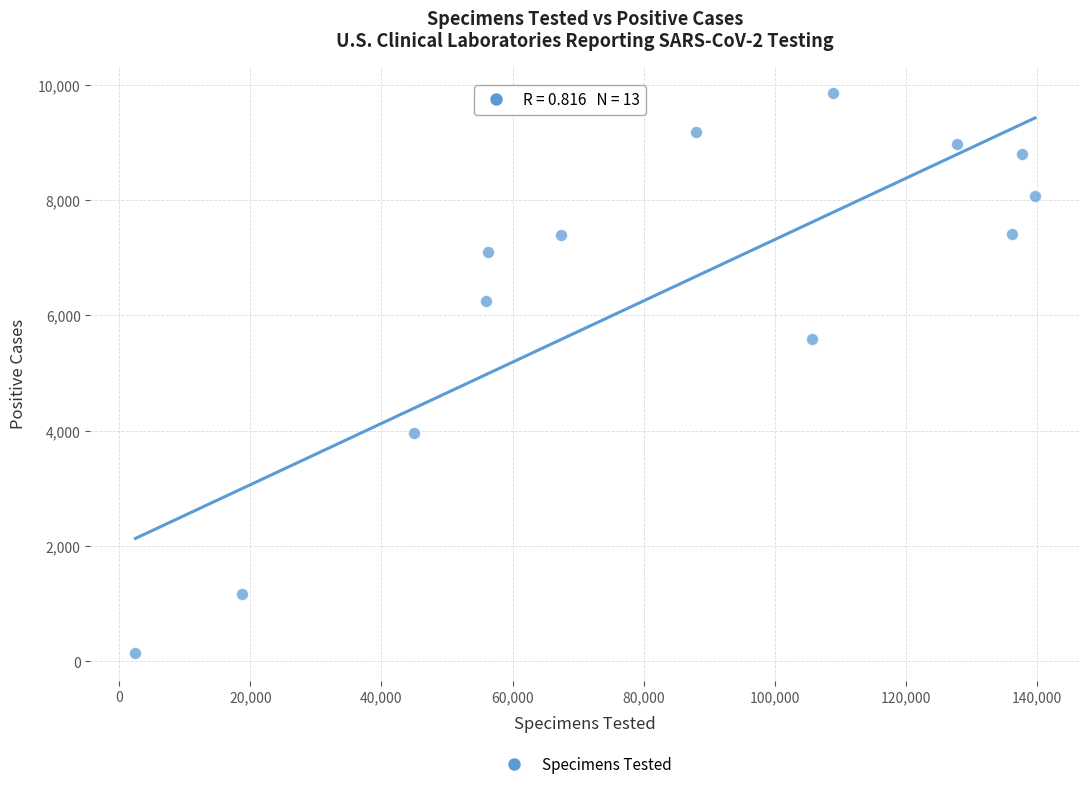

What Y value in the scatter plot is closest to 4998?

5593